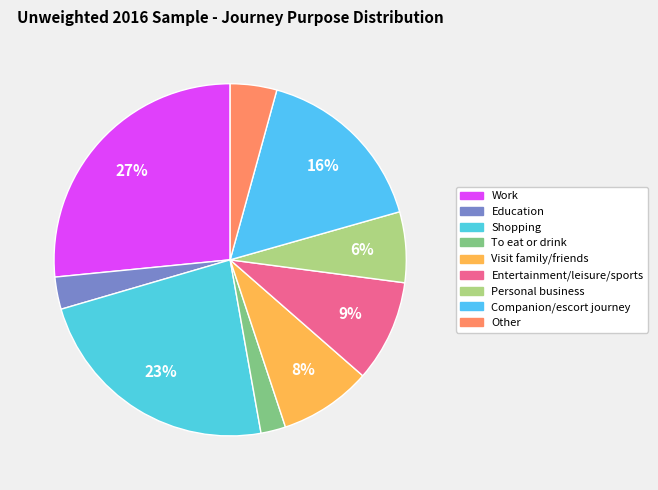

Count the number of slices in the pie.

9